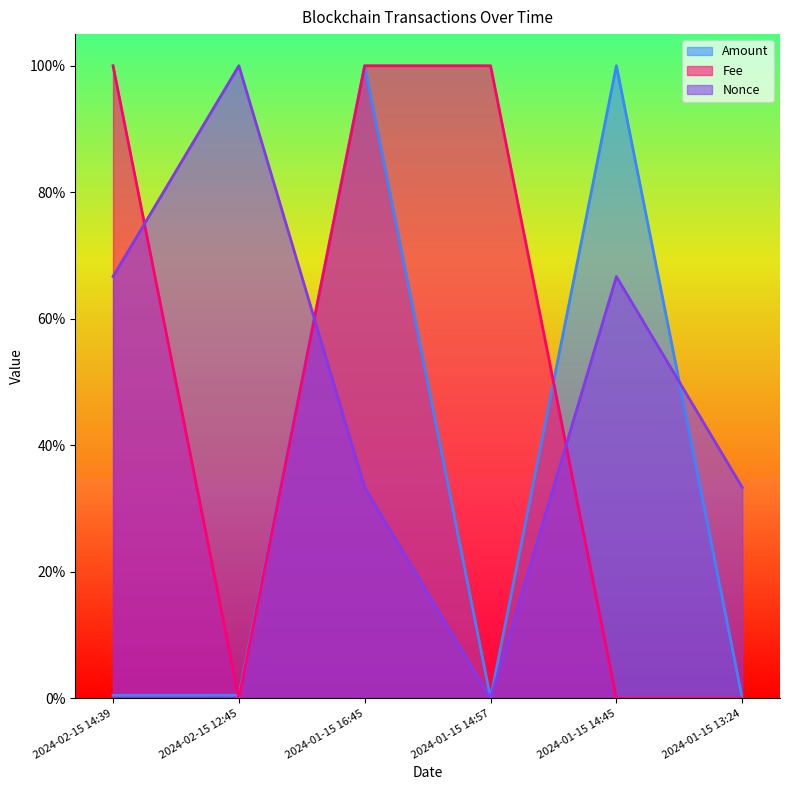

True or false: Nonce and Amount intersect in this chart.

True